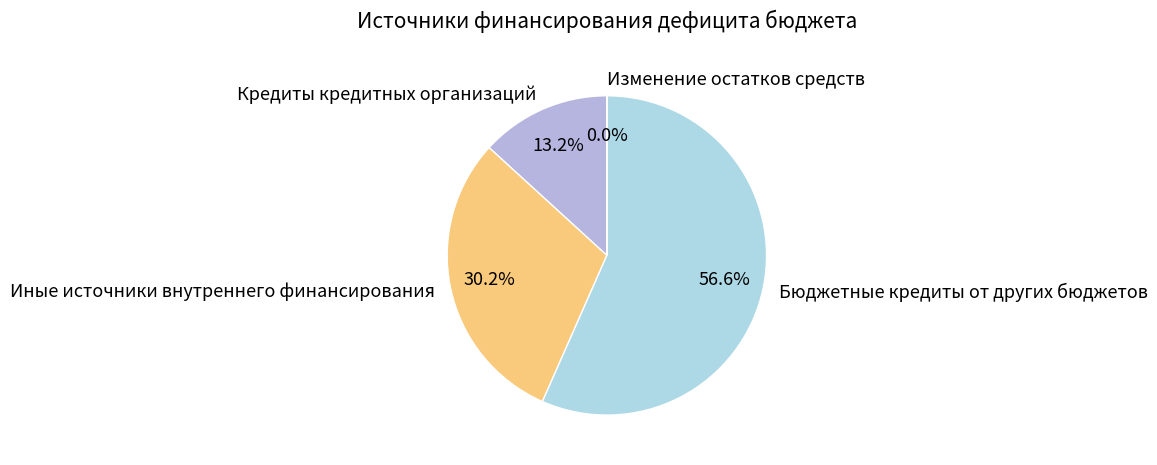

Which has a higher value, Бюджетные кредиты от других бюджетов or Кредиты кредитных организаций?

Бюджетные кредиты от других бюджетов